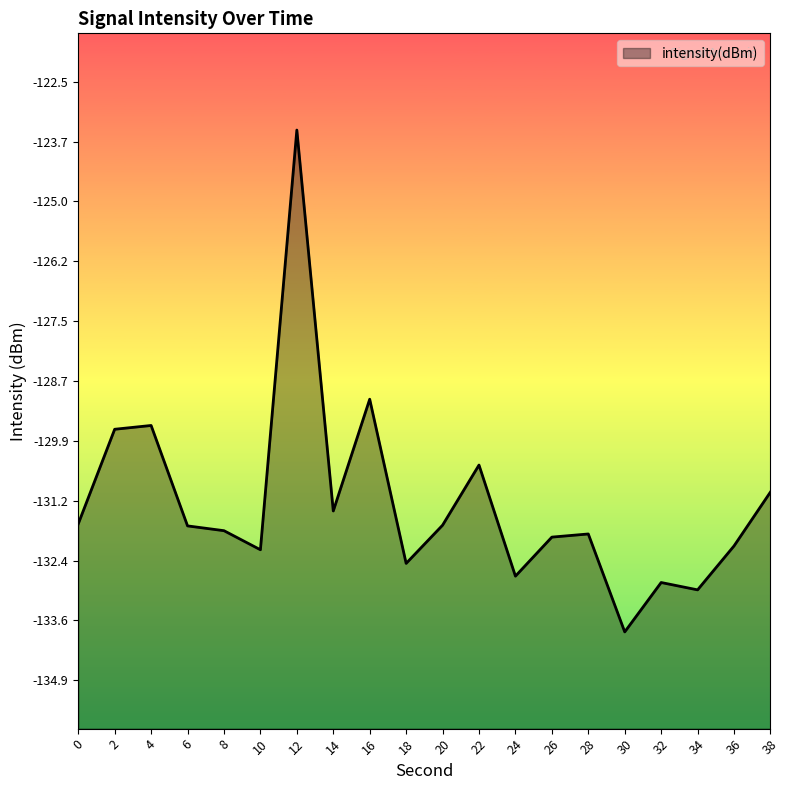

What is the smallest value displayed?

-133.9